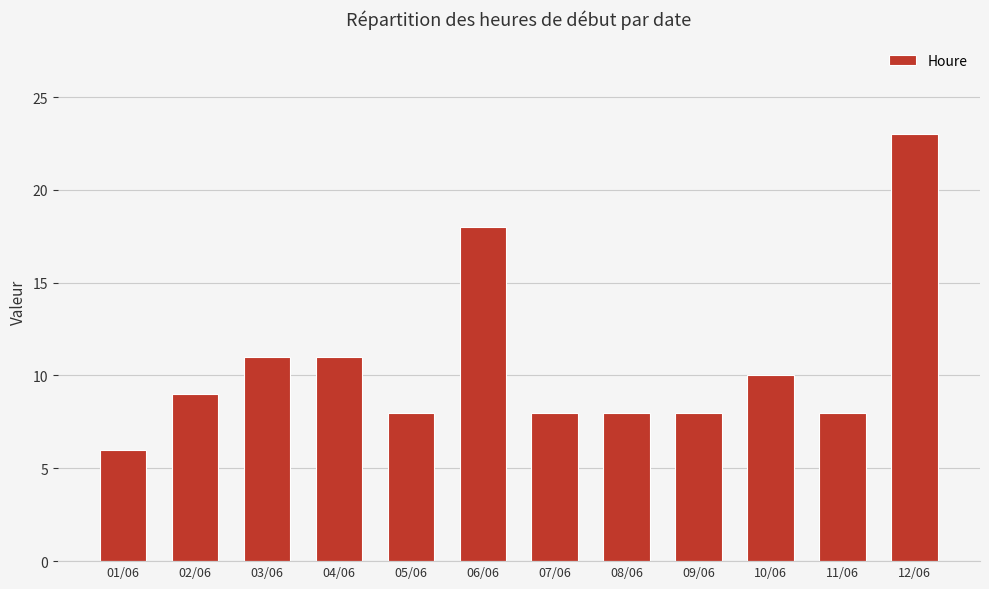

What is the sum of all values?

128